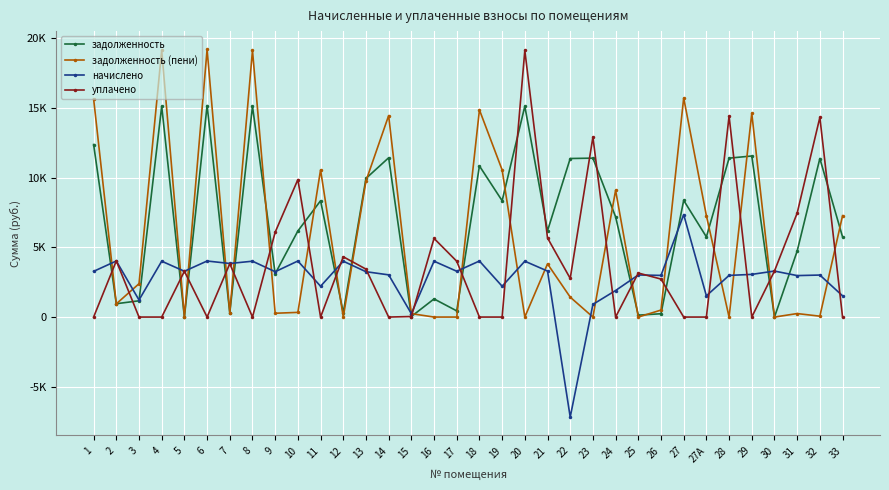

How many interior local peaks does the начислено series have?

13